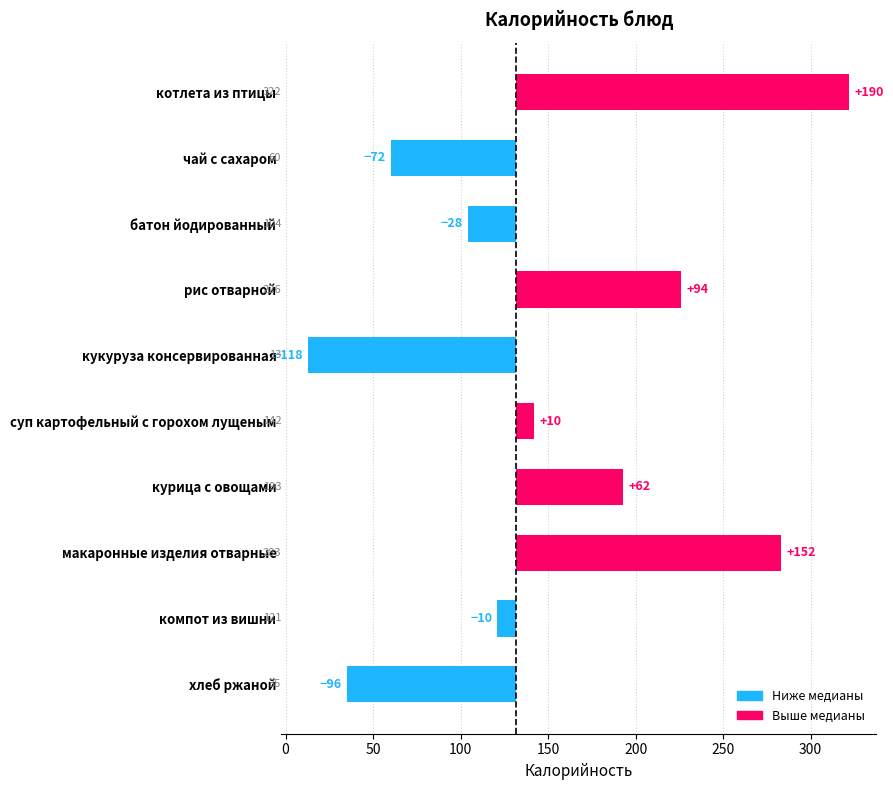

Is it true that the value at котлета из птицы is 253.5?

False